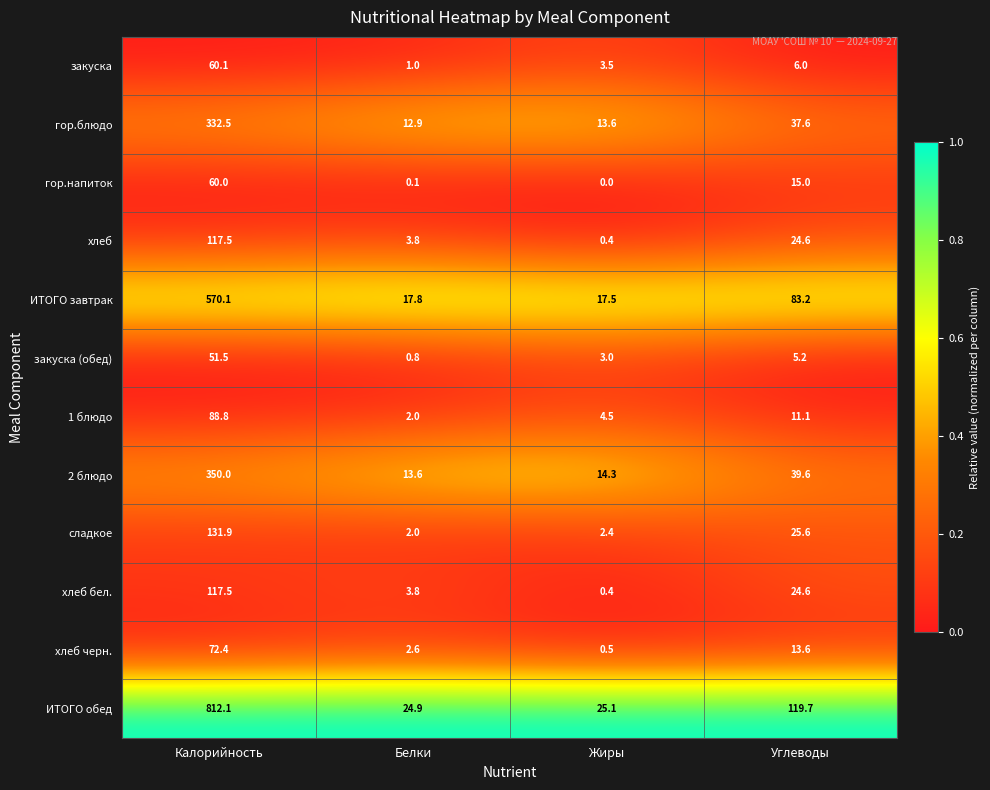

Where does the гор.напиток series first go above 15?

Калорийность